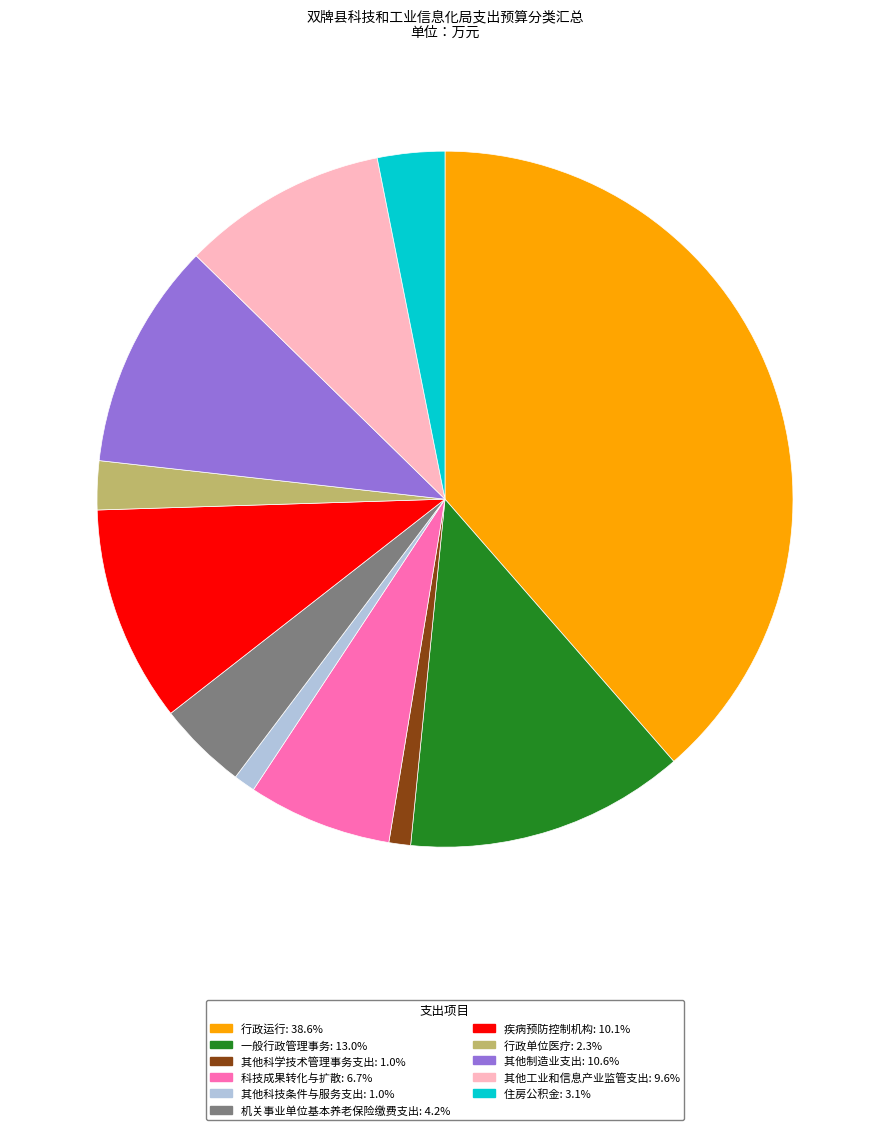

Between 其他制造业支出 and 其他科技条件与服务支出, which is larger?

其他制造业支出